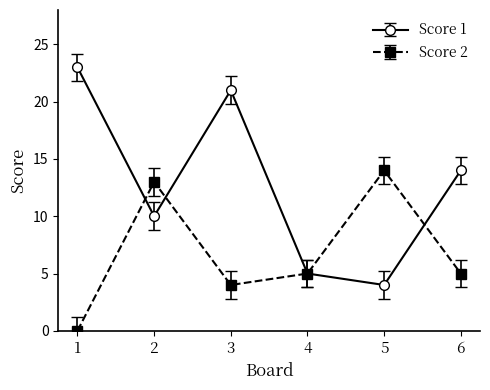

Which series changed the most between 5 and 6?

Score 1